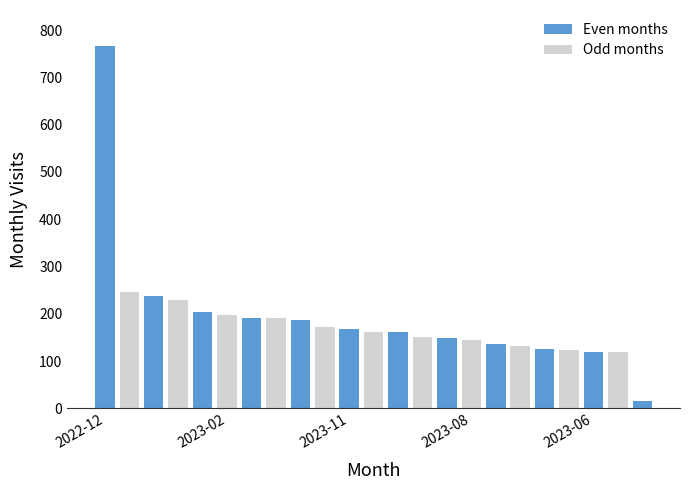

What position from the right is 2022-10?

20